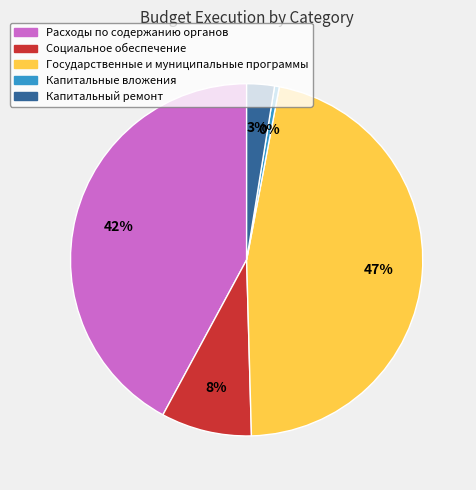

Does any single category account for the majority?

No